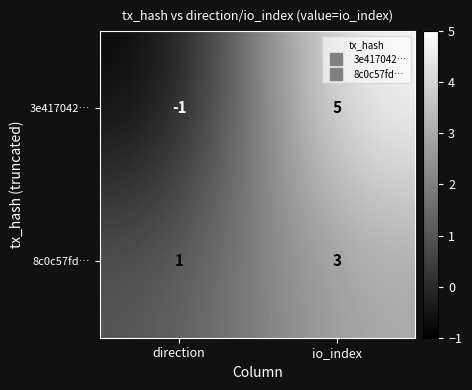

What is the total value across all series at io_index?

8